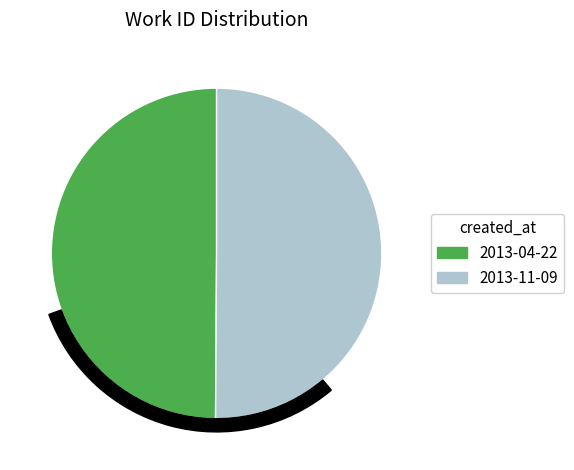

What is the majority slice?

2013-11-09